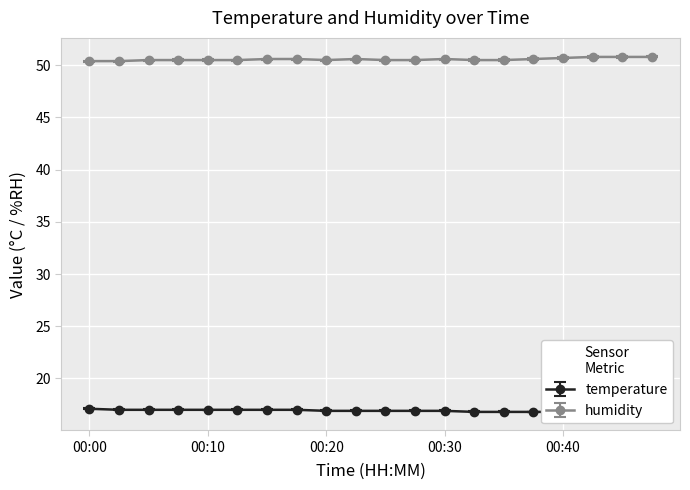

Where is the first local maximum for humidity?

00:23